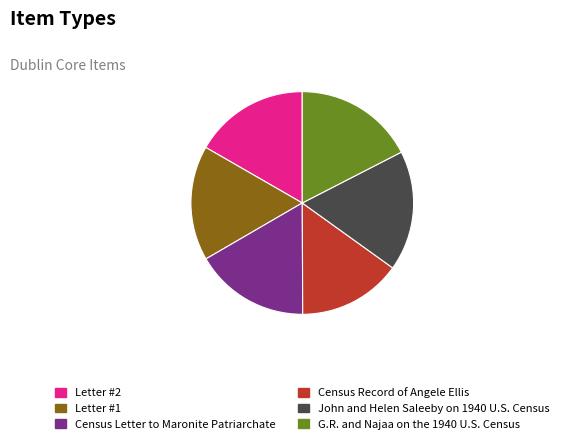

How many segments does this pie chart have?

6